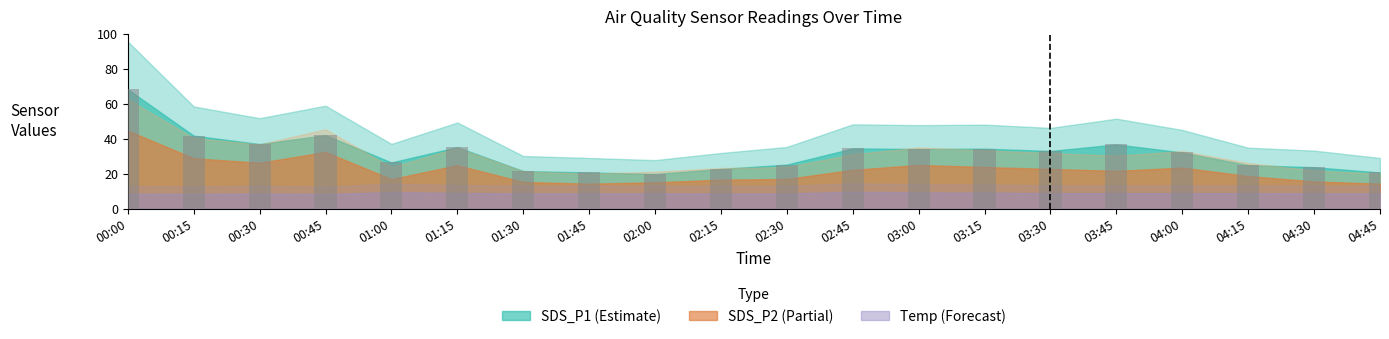

The chart shows a value of 20.7 at 01:45. True or false?

True